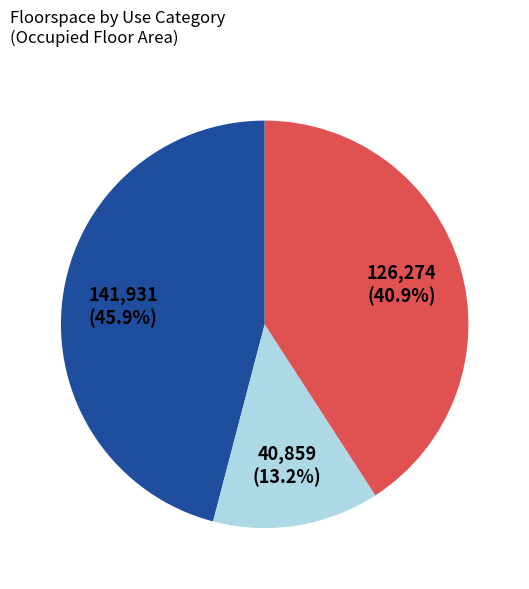

To the nearest percent, what is the average slice percentage?

33%